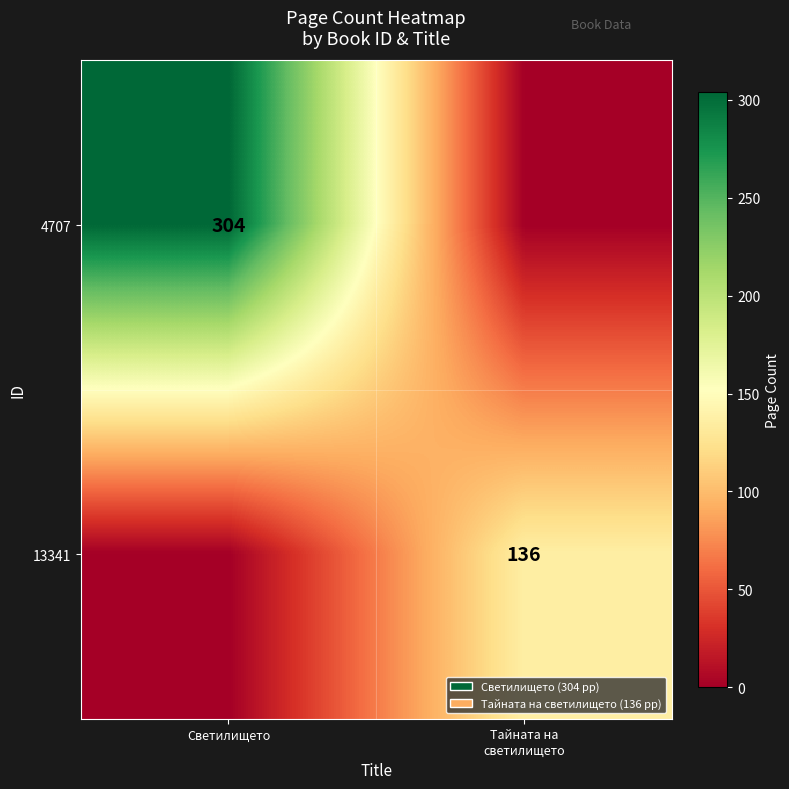

The 4707 series shows 168 at Светилището. True or false?

False